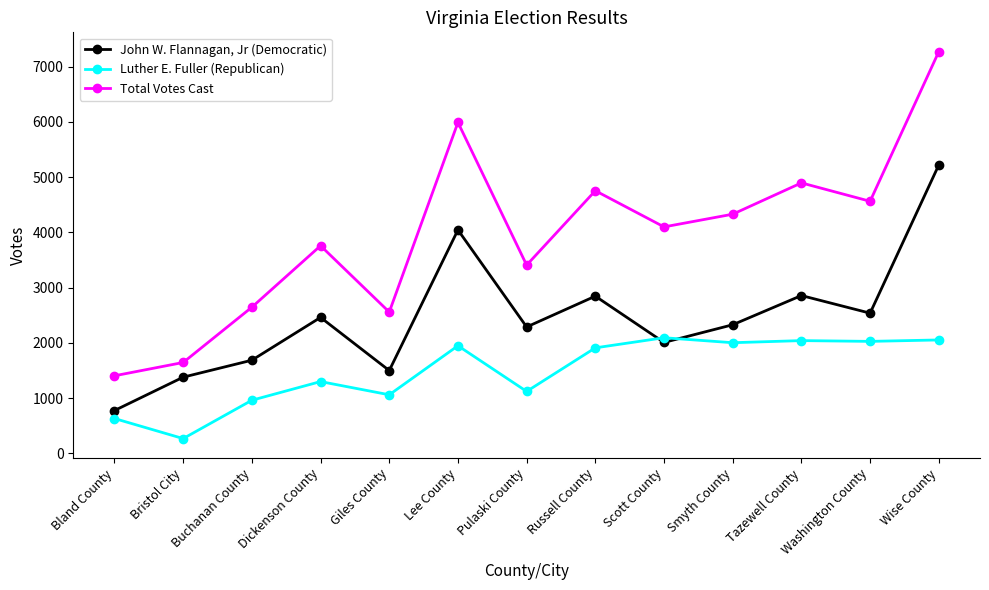

At which category does John W. Flannagan, Jr (Democratic) reach its first local valley?

Giles County